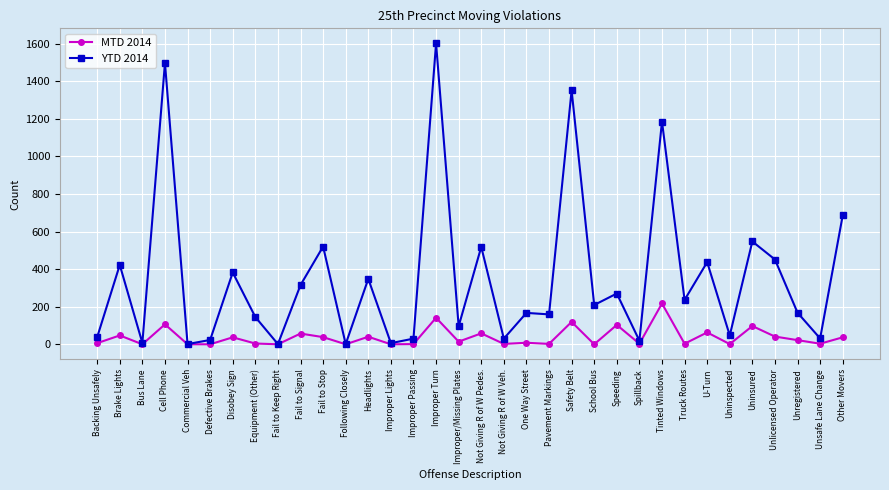

Which series has the largest total across all categories?

YTD 2014